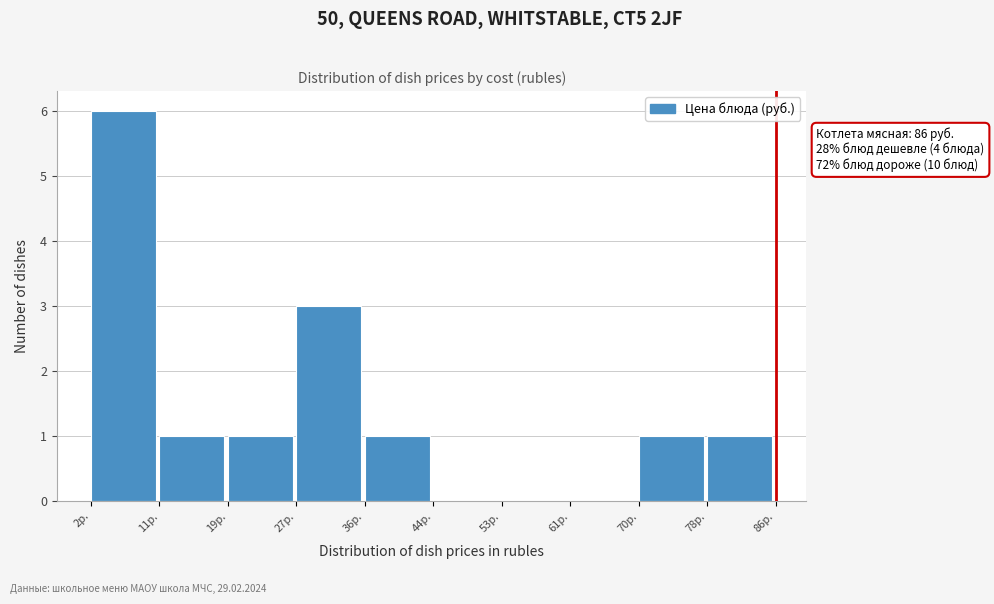

Which range on the x-axis has the tallest bar?

2 to 11